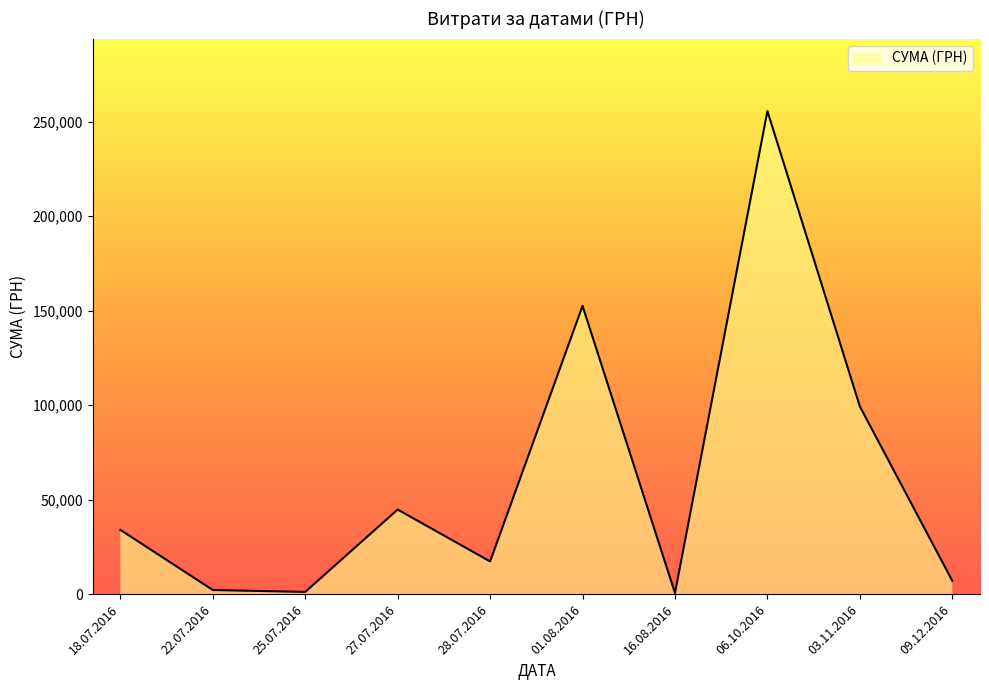

What is the greatest value displayed?

255550.2